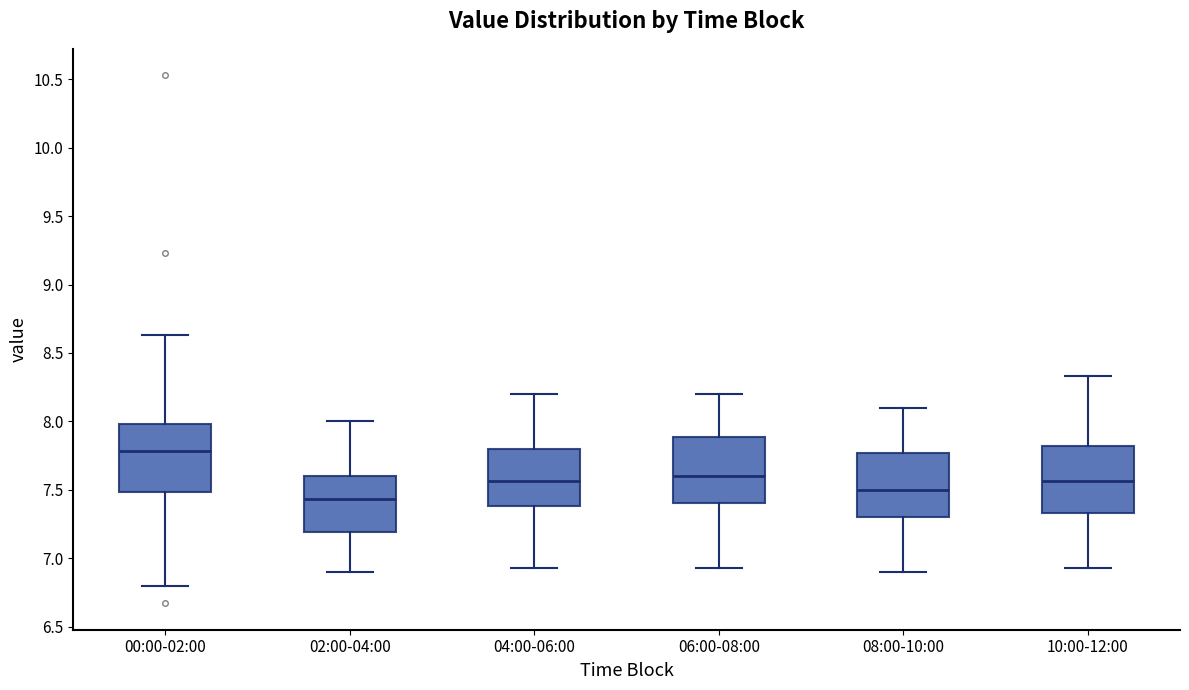

Reading left to right, read every box against the y-axis: the position of its median line, the range the box covers, and the ends of its whiskers. The values are not printed on the chart, so give them approximately, as read against the axis.

00:00-02:00: median 7.80, box 7.50 to 8.00, whiskers 6.80 to 8.65
02:00-04:00: median 7.45, box 7.20 to 7.60, whiskers 6.90 to 8.00
04:00-06:00: median 7.55, box 7.40 to 7.80, whiskers 6.95 to 8.20
06:00-08:00: median 7.60, box 7.40 to 7.90, whiskers 6.95 to 8.20
08:00-10:00: median 7.50, box 7.30 to 7.75, whiskers 6.90 to 8.10
10:00-12:00: median 7.55, box 7.35 to 7.80, whiskers 6.95 to 8.35